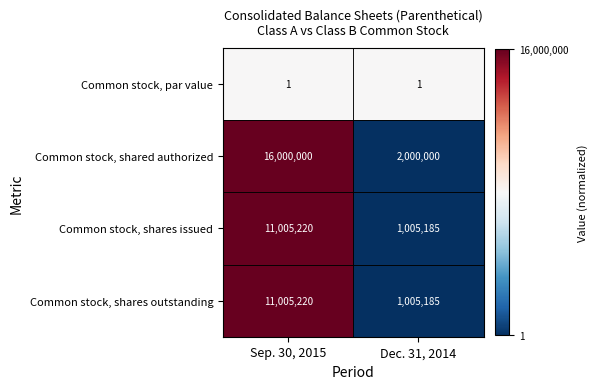

What is the average value of the Common stock, shared authorized series?

9000000